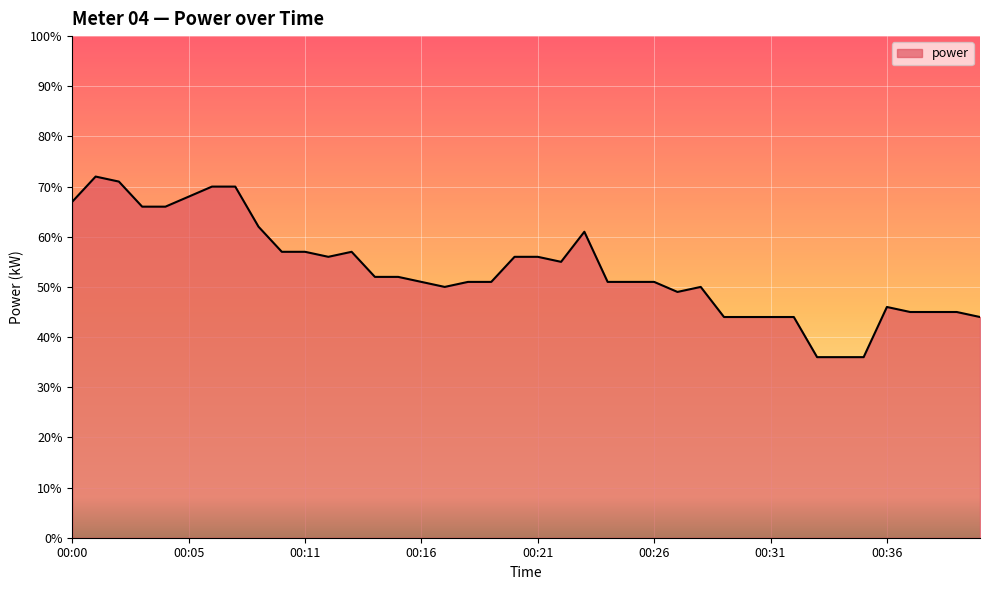

Does the chart display data point markers on the line(s)?

No